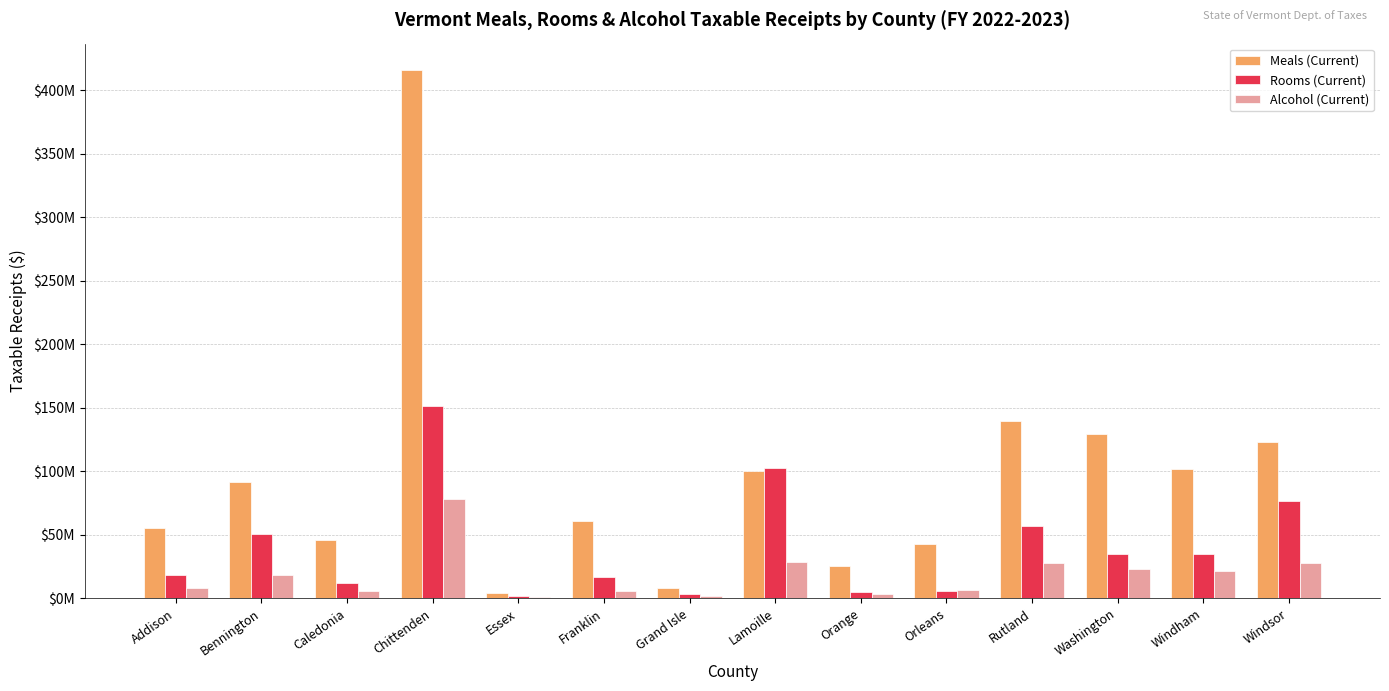

Are the bars horizontal?

No